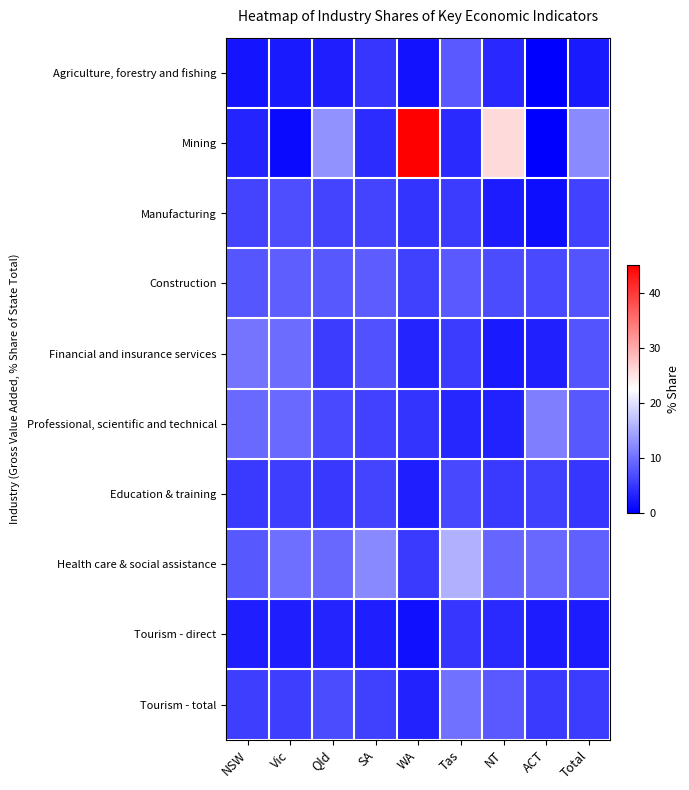

Reading left to right, list all the values displayed in this chart.

Agriculture, forestry and fishing: NSW=1.8	Vic=2.4	Qld=2.8	SA=4.9	WA=1.7	Tas=8.1	NT=3.6	ACT=0.0	Total=2.4
Mining: NSW=3.3	Vic=0.9	Qld=12.9	SA=4.0	WA=45.1	Tas=3.8	NT=25.8	ACT=0.1	Total=12.2
Manufacturing: NSW=6.0	Vic=7.0	Qld=6.1	SA=6.1	WA=4.6	Tas=5.3	NT=2.5	ACT=1.4	Total=5.9
Construction: NSW=7.6	Vic=8.3	Qld=7.9	SA=8.2	WA=5.8	Tas=8.0	NT=6.7	ACT=6.6	Total=7.5
Financial and insurance services: NSW=10.3	Vic=9.6	Qld=5.3	SA=7.3	WA=3.3	Tas=5.4	NT=2.4	ACT=2.9	Total=7.5
Professional, scientific and technical: NSW=9.5	Vic=9.4	Qld=6.6	SA=5.9	WA=4.7	Tas=3.5	NT=3.0	ACT=11.1	Total=7.8
Education & training: NSW=5.2	Vic=5.6	Qld=5.0	SA=6.1	WA=2.7	Tas=6.4	NT=5.2	ACT=5.7	Total=4.9
Health care & social assistance: NSW=7.8	Vic=9.7	Qld=9.3	SA=12.1	WA=5.2	Tas=15.6	NT=9.1	ACT=9.3	Total=8.5
Tourism - direct: NSW=2.6	Vic=2.7	Qld=3.3	SA=2.7	WA=1.5	Tas=4.8	NT=3.9	ACT=2.5	Total=2.6
Tourism - total: NSW=5.5	Vic=5.6	Qld=6.8	SA=5.7	WA=3.1	Tas=10.1	NT=8.0	ACT=5.2	Total=5.5